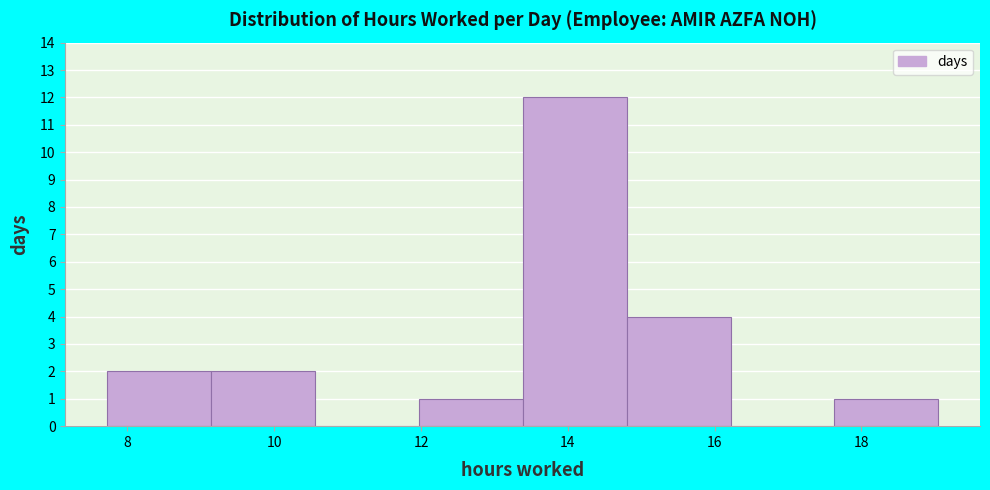

What is the height of the bar covering 14.8 to 16.2 on the x-axis? Neither the bar edges nor the heights are printed on the chart, so give them approximately, as read against the axes.

4